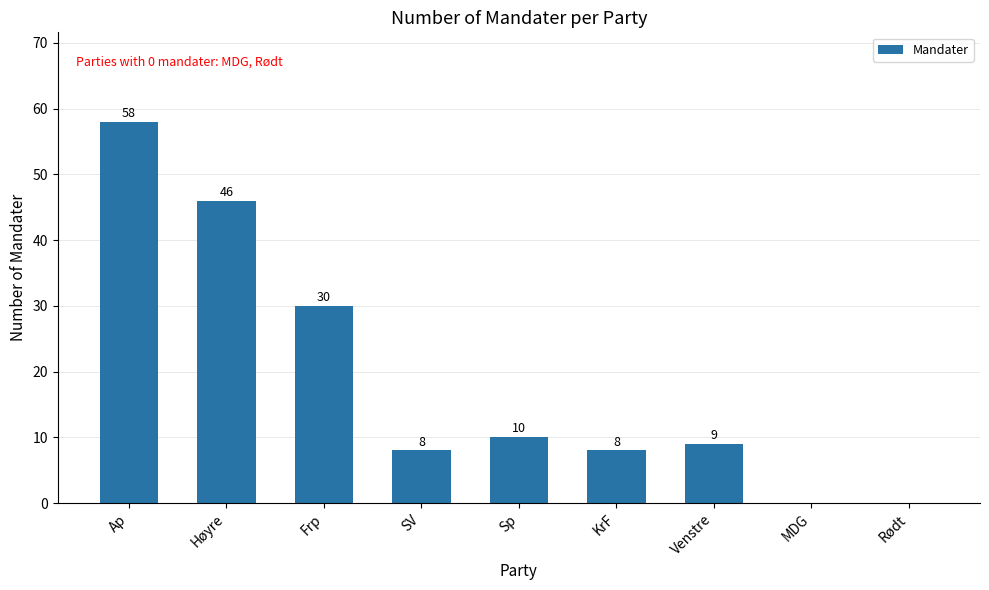

Which has a higher value, Ap or Venstre?

Ap